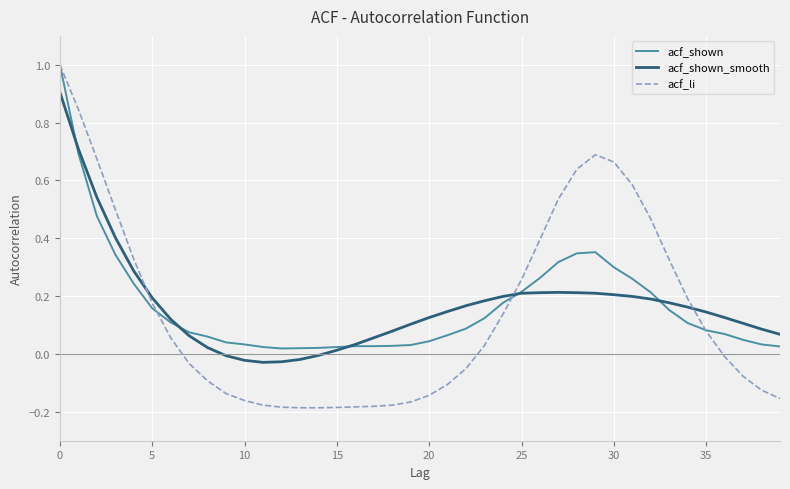

Which series has the widest spread of values?

acf_li